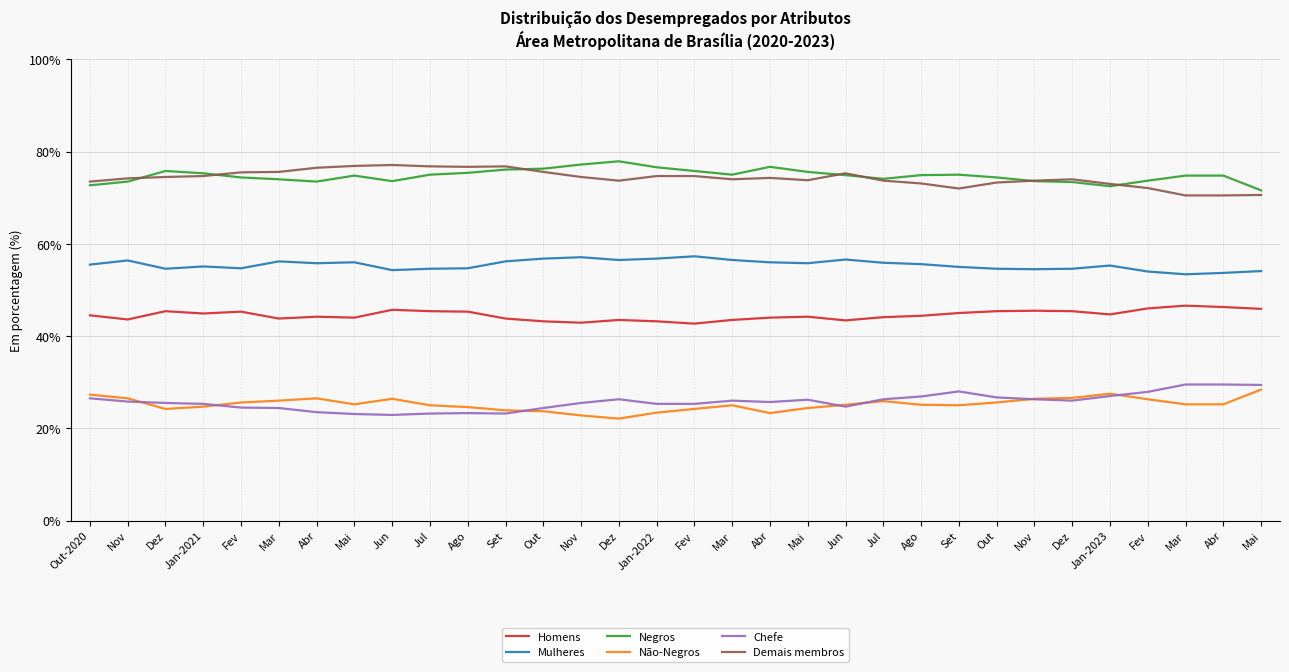

What is the total value across all series at Nov?

300.0